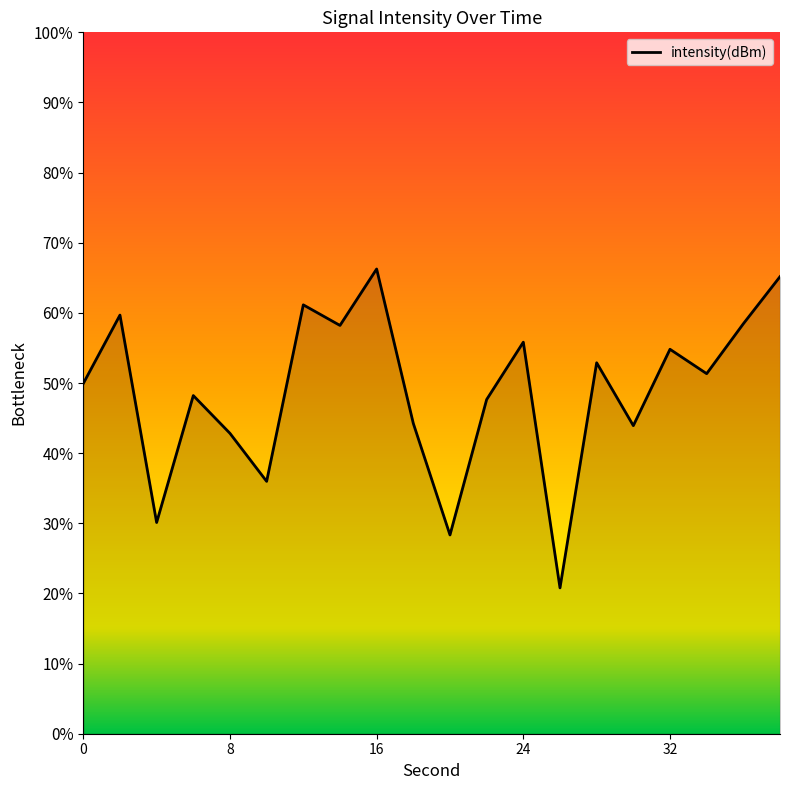

What is the minimum value shown in the chart?

20.8